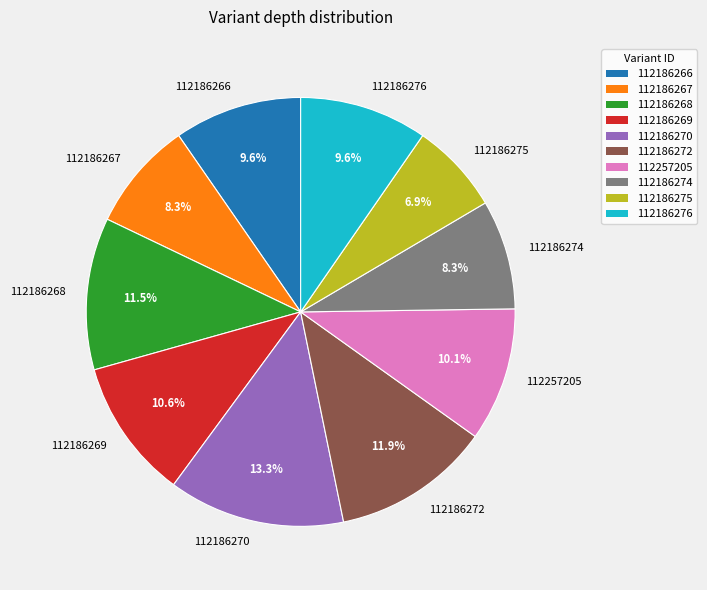

Is it true that 112186269 is 1% of the pie?

False